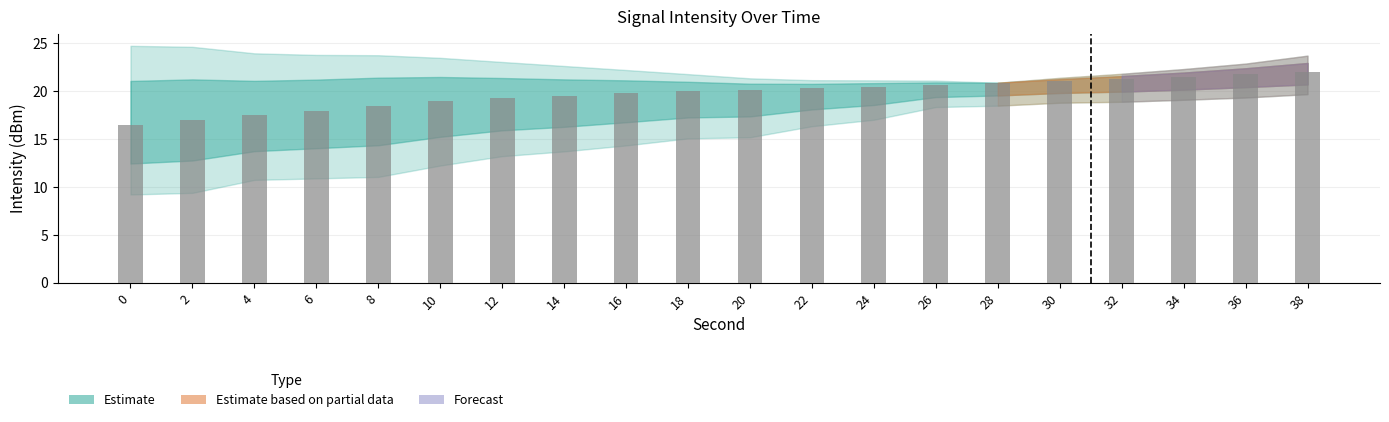

What is the value of the 9th bar from the left?

19.8